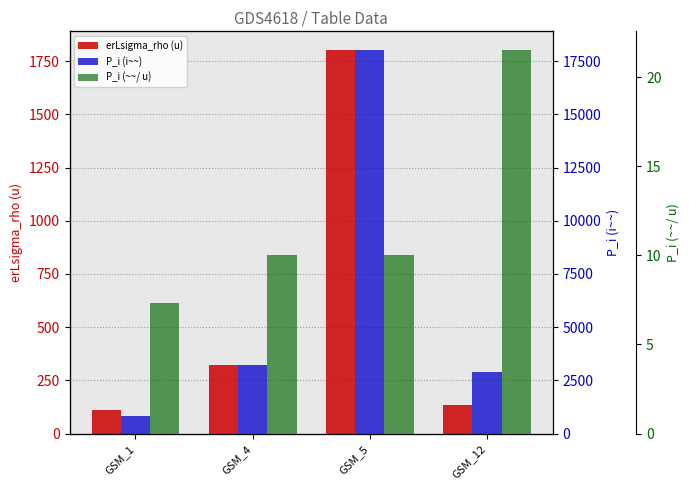

The value of P_i (~~/ u) at GSM_1 is 2.8. True or false?

False